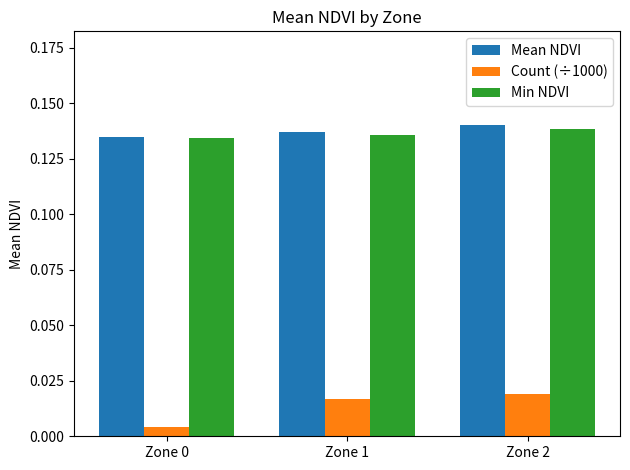

Between Zone 0 and Zone 2, which series saw the biggest shift?

Count (÷1000)